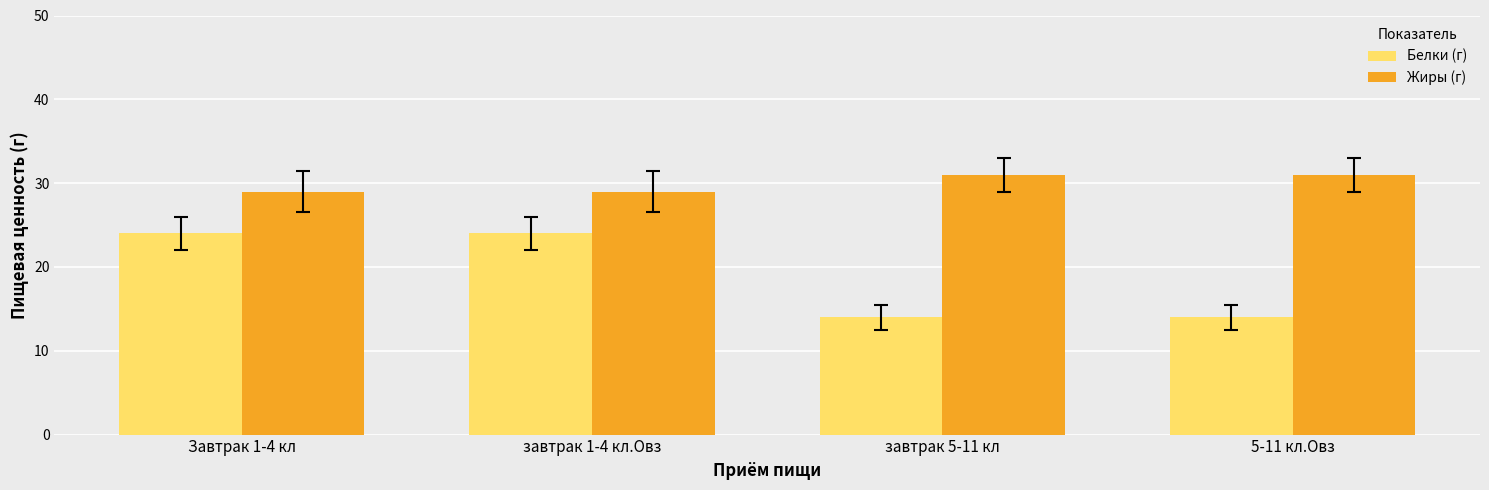

Reading right to left, extract all data points from this chart.

Белки (г): 14	14	24	24
Жиры (г): 31	31	29	29